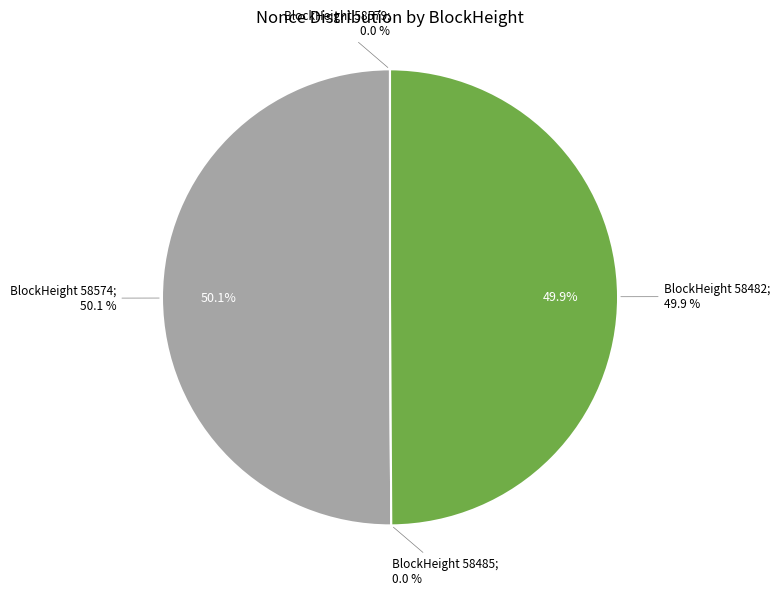

How much of the chart is everything except 58574?

49.9%